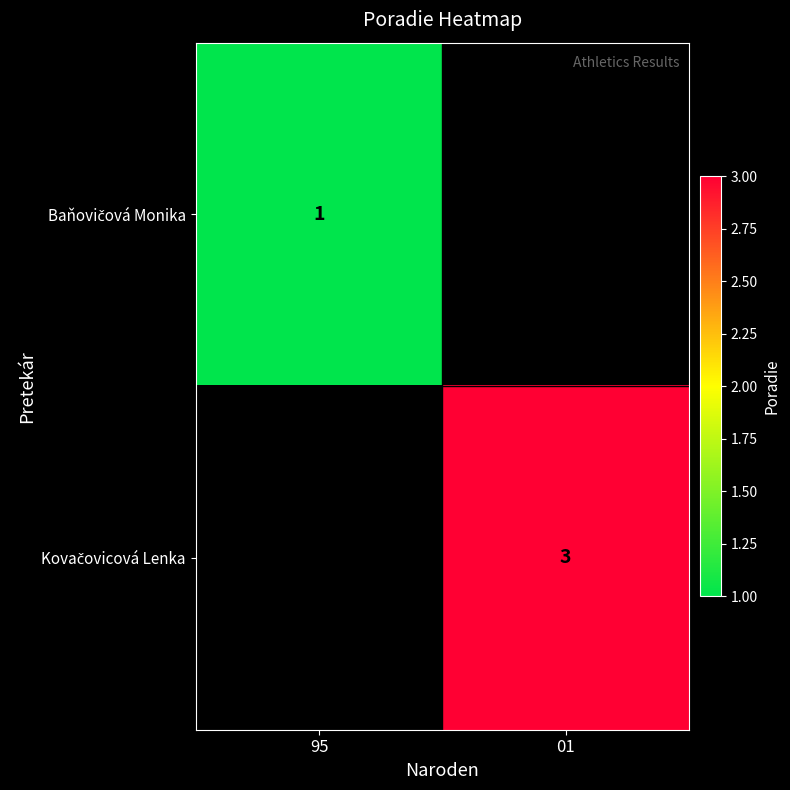

What is the smallest value displayed?

1.0